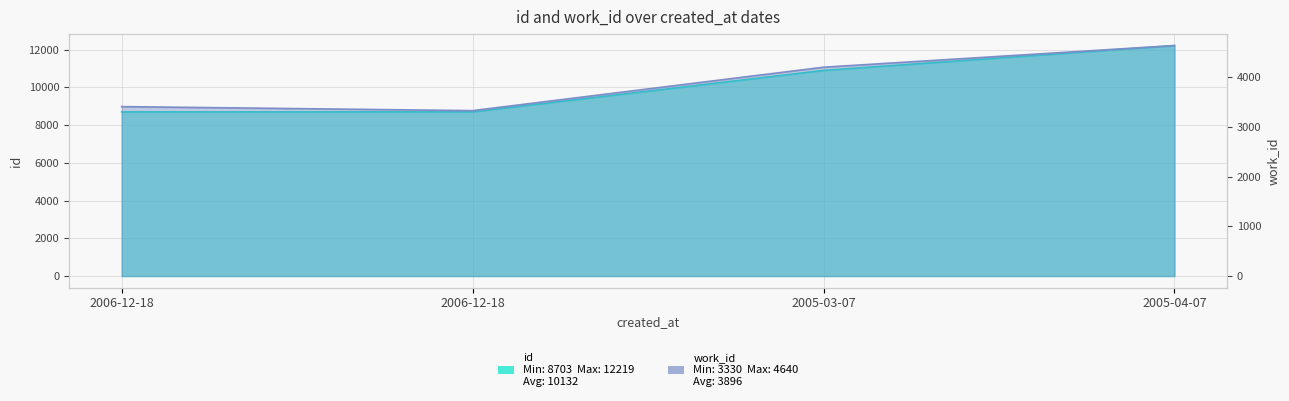

At which label is work_id closest to 3985?

2005-03-07